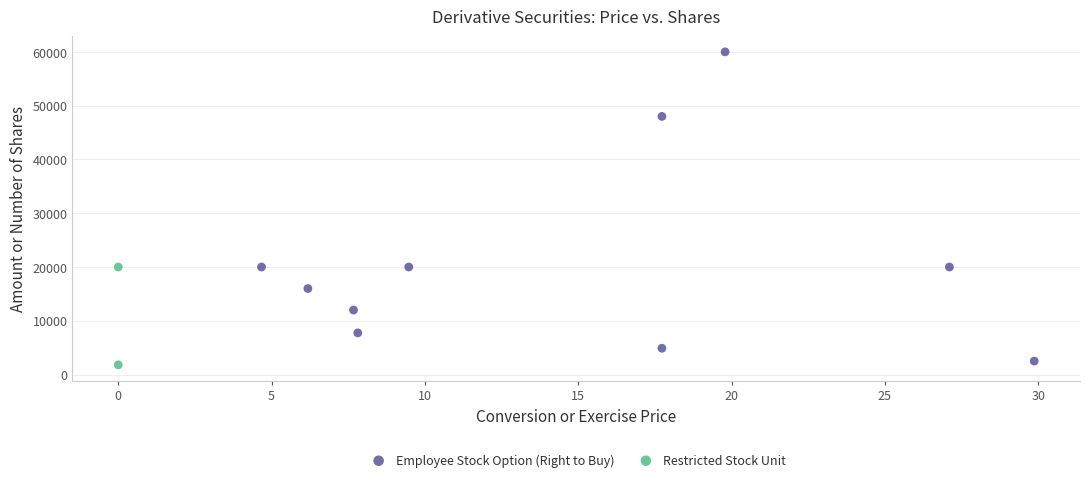

What are all the series names shown in the legend?

Employee Stock Option (Right to Buy), Restricted Stock Unit